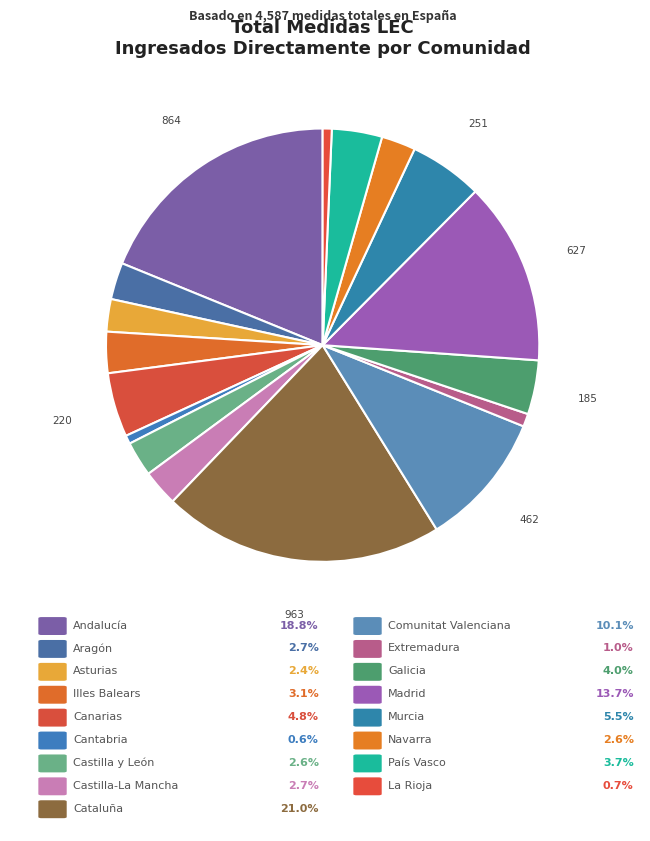

How many slices are in this pie chart?

17